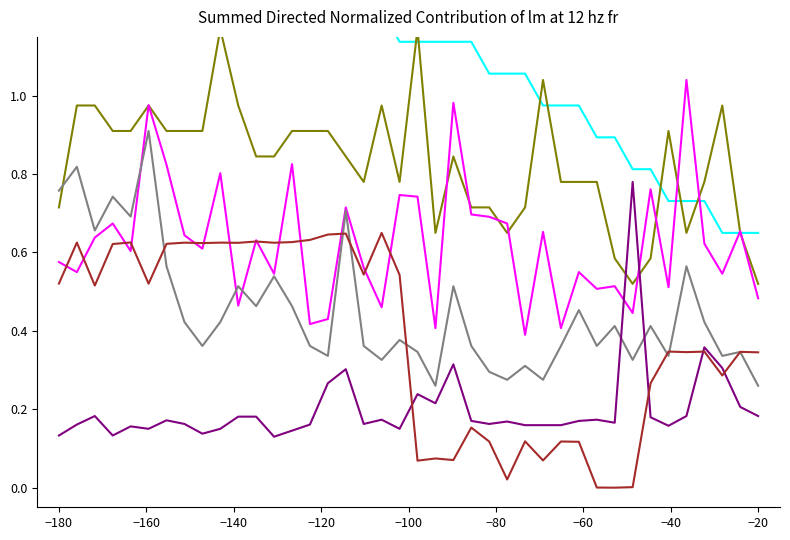

What are all the series names shown in the legend?

Temp, Humidity, SDS_P1, SDS_P2, Max_cycle, Samples